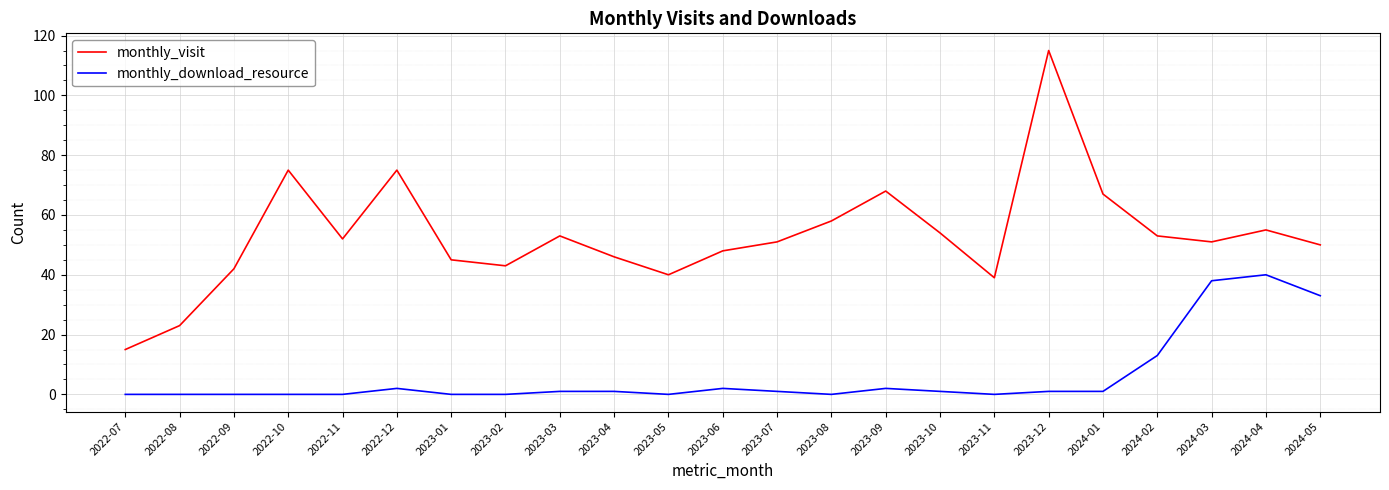

Which series has the largest range (max minus min)?

monthly_visit